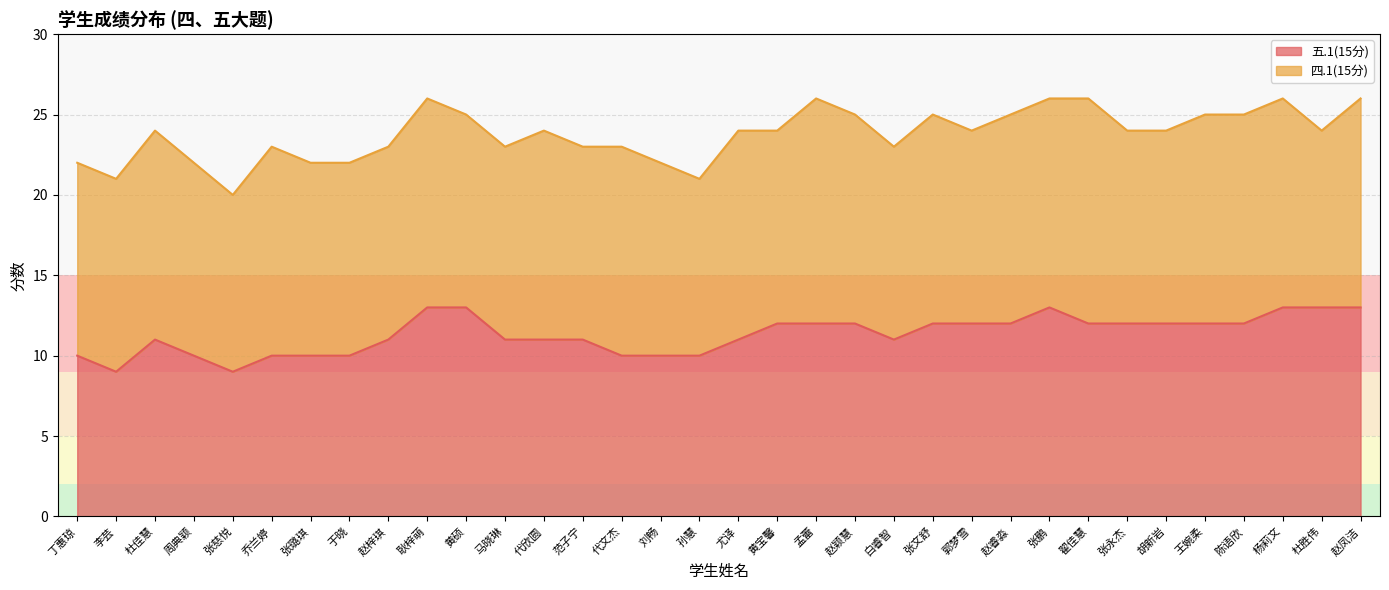

What is the change in value from 赵梓琪 to 杜胜伟?

+2